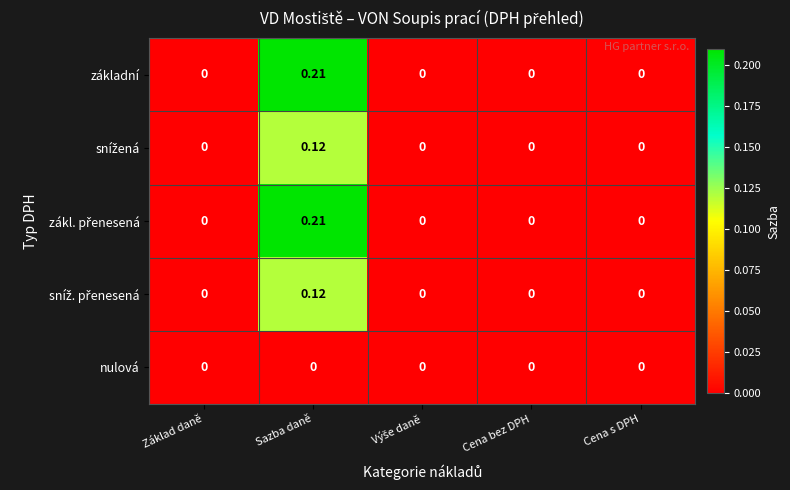

At which category is the sum across all series the highest?

Sazba daně